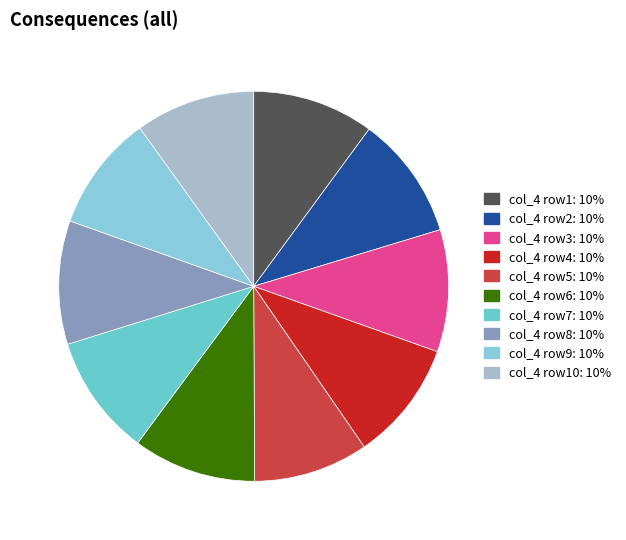

Does col_6 represent more than half of the total?

No